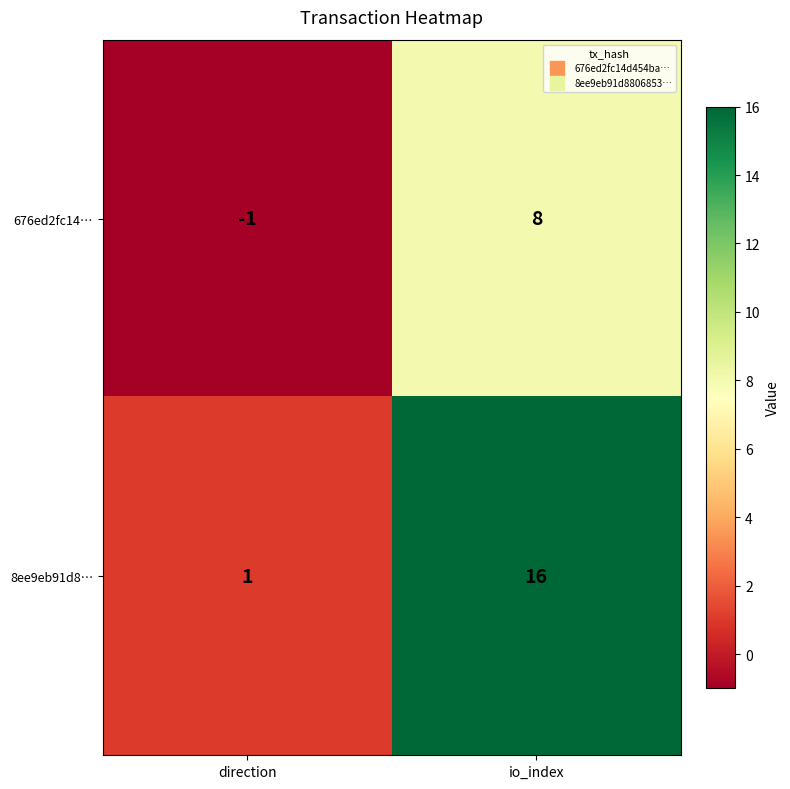

Is it true that 676ed2fc14… equals 13 at io_index?

False